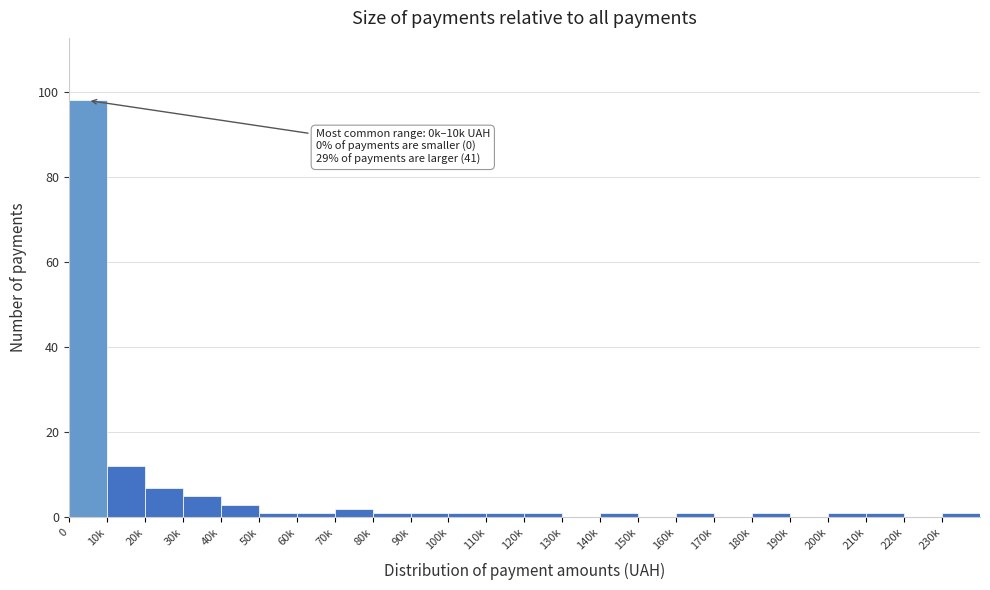

Reading left to right, list all the values displayed in this chart.

0=98	10k=12	20k=7	30k=5	40k=3	50k=1	60k=1	70k=2	80k=1	90k=1	100k=1	110k=1	120k=1	130k=0	140k=1	150k=0	160k=1	170k=0	180k=1	190k=0	200k=1	210k=1	220k=0	230k=1